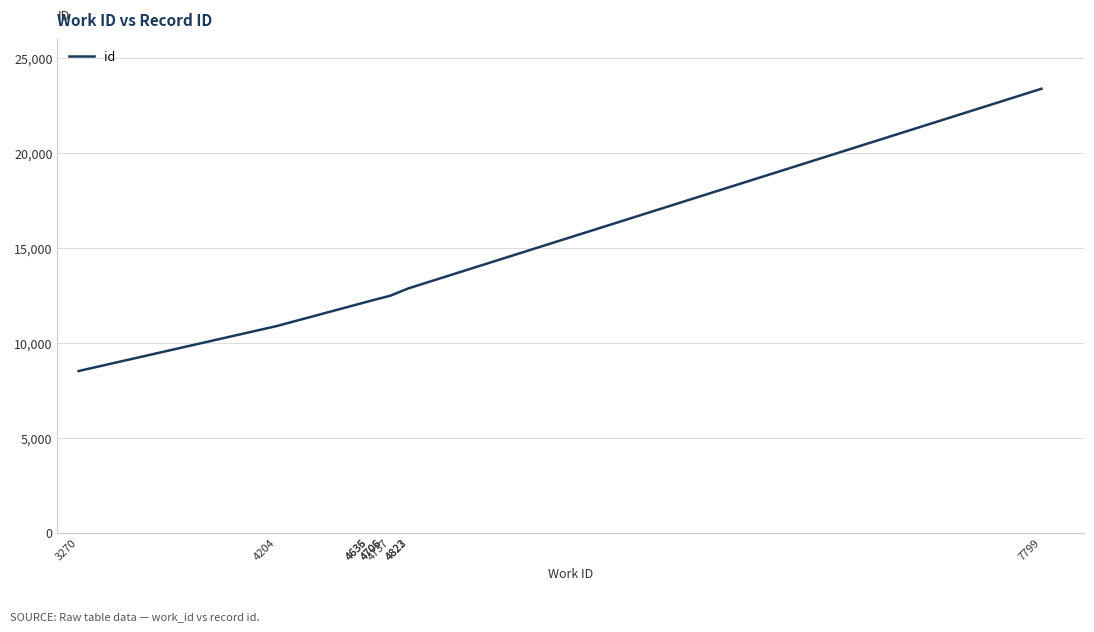

Count the number of data series in this chart.

1